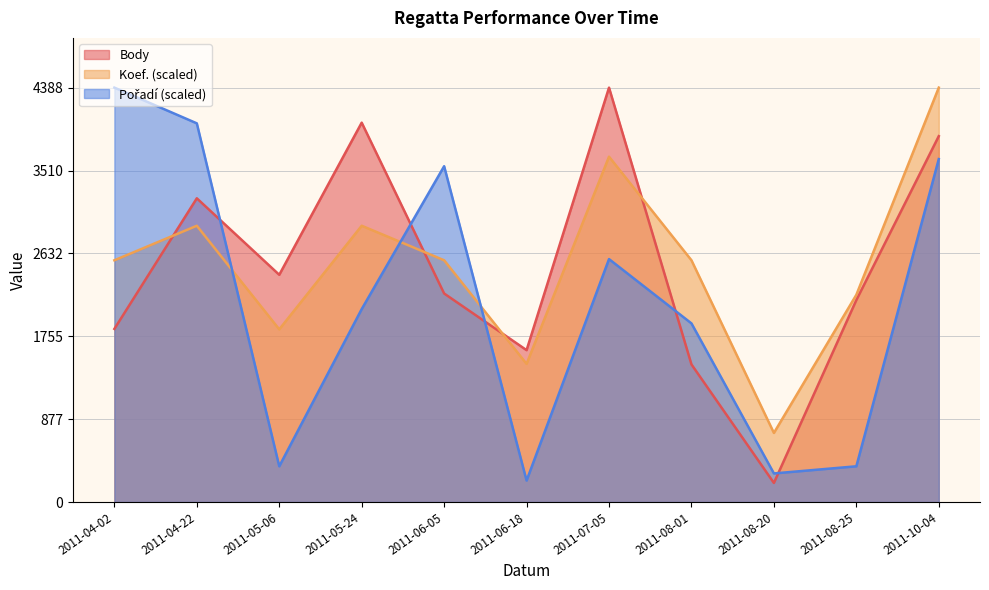

What is the minimum value for Body?

202.0